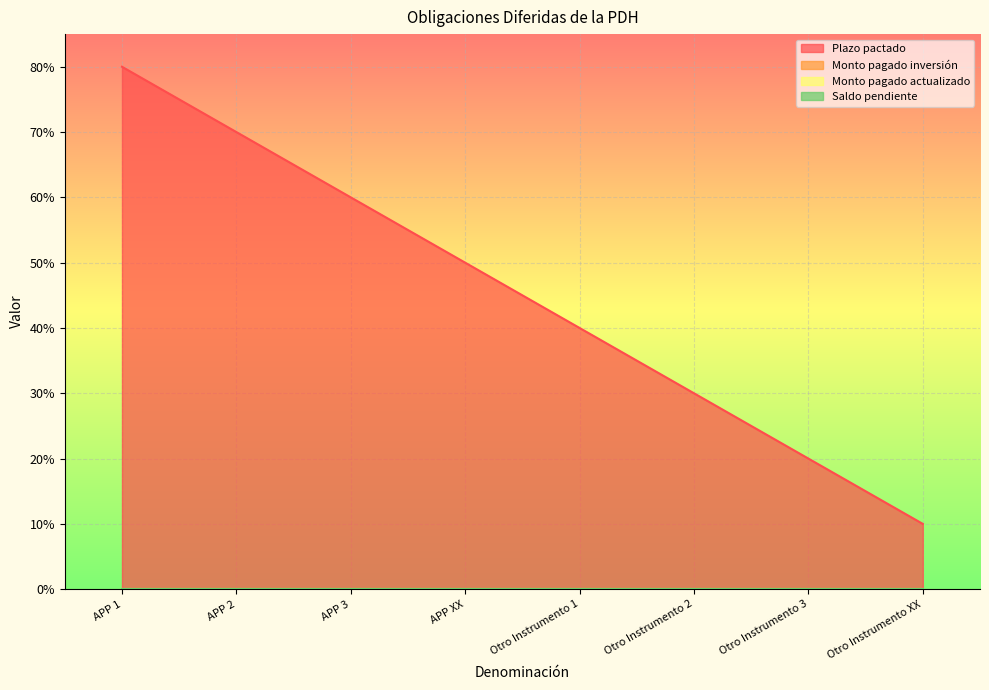

True or false: Monto pagado inversión has a value of 0 at APP 2.

True